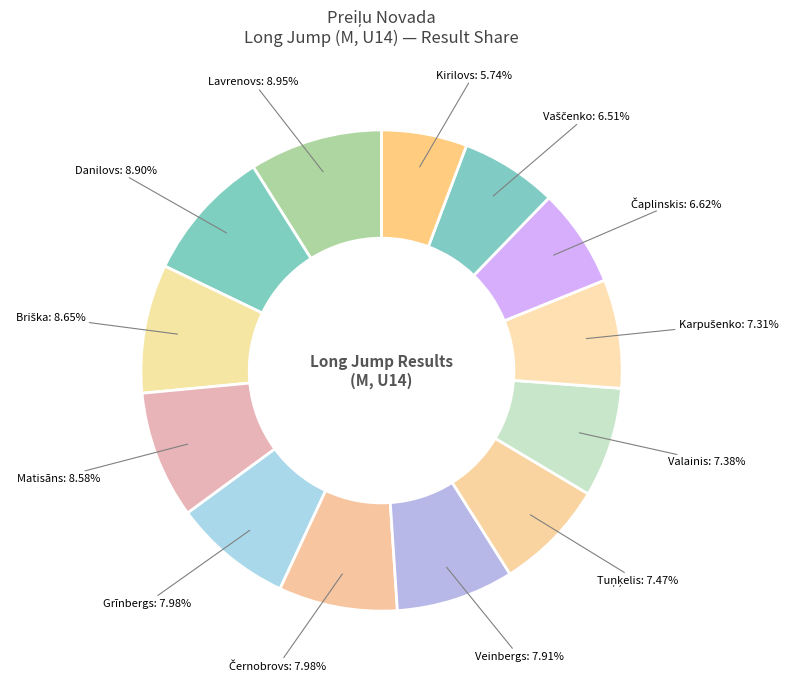

What is the smallest slice in the pie chart?

Aleksandrs Kirilovs